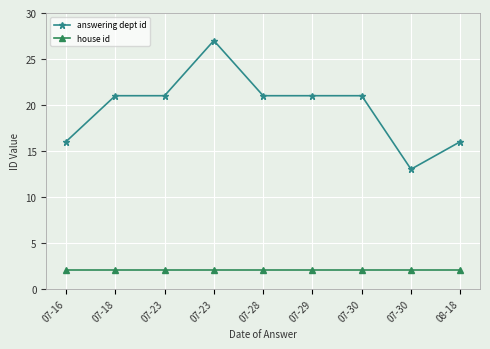

At which category is the sum across all series the highest?

07-23